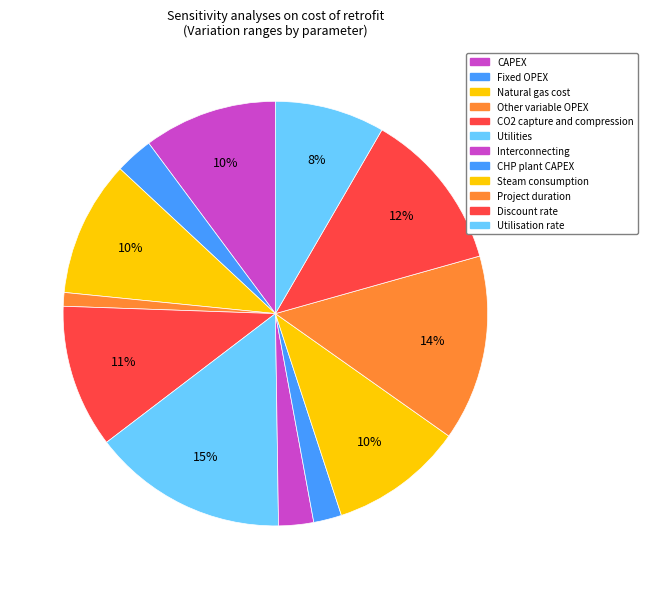

How many slices are in this pie chart?

12